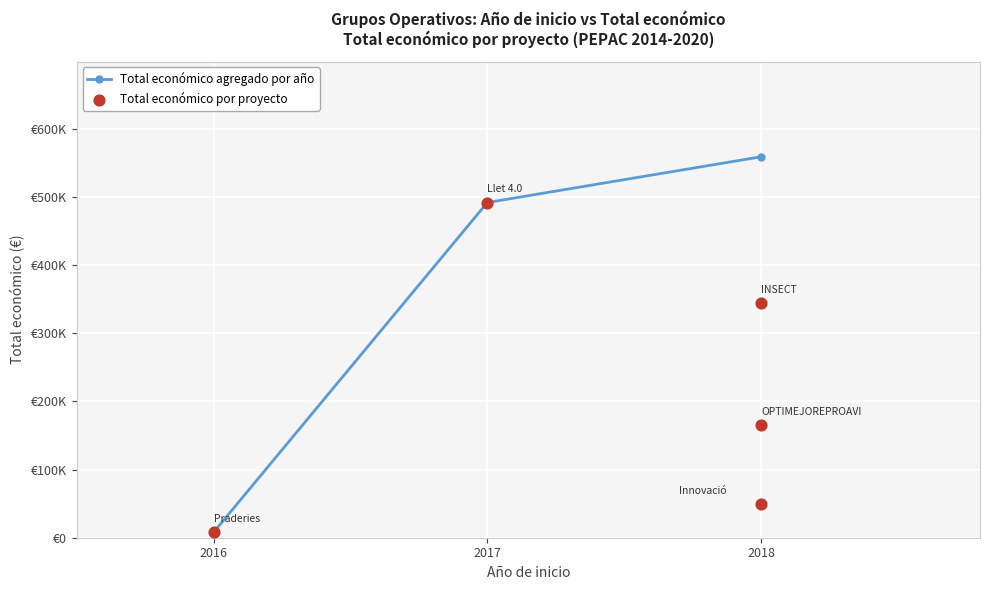

What is the ratio of the value at 2018 to the value at 2017?

0.7